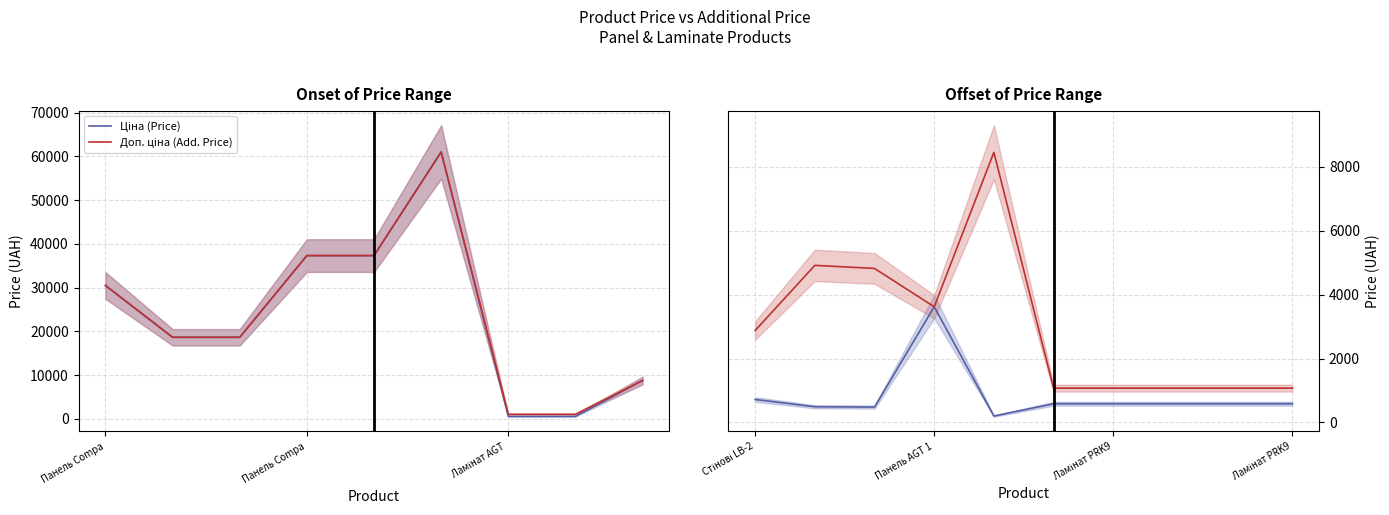

True or false: Доп. ціна (Add. Price) has a value of 1300.5 at Стінові LB-2.

False